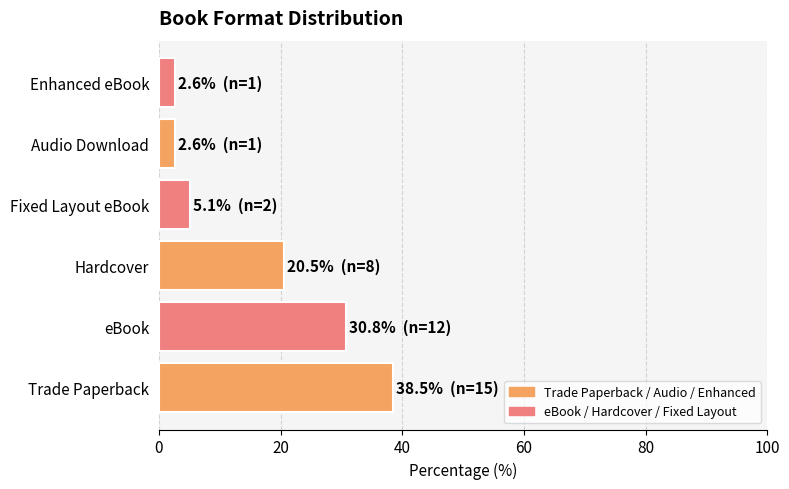

What is the ratio of the value at Audio Download to the value at Enhanced eBook?

1.0